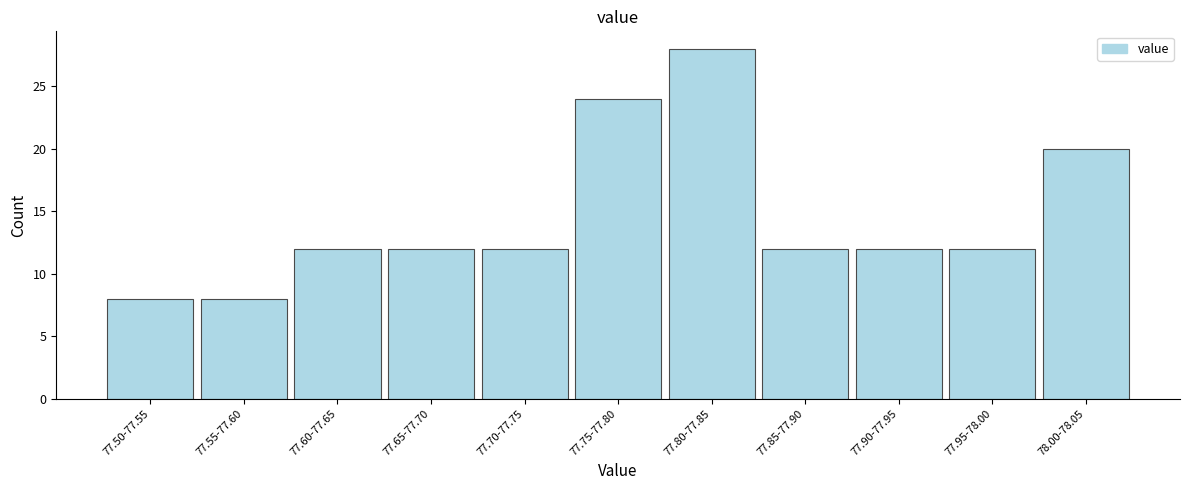

Reading right to left, what are all the values shown in this chart?

78.00-78.05=20	77.95-78.00=12	77.90-77.95=12	77.85-77.90=12	77.80-77.85=28	77.75-77.80=24	77.70-77.75=12	77.65-77.70=12	77.60-77.65=12	77.55-77.60=8	77.50-77.55=8